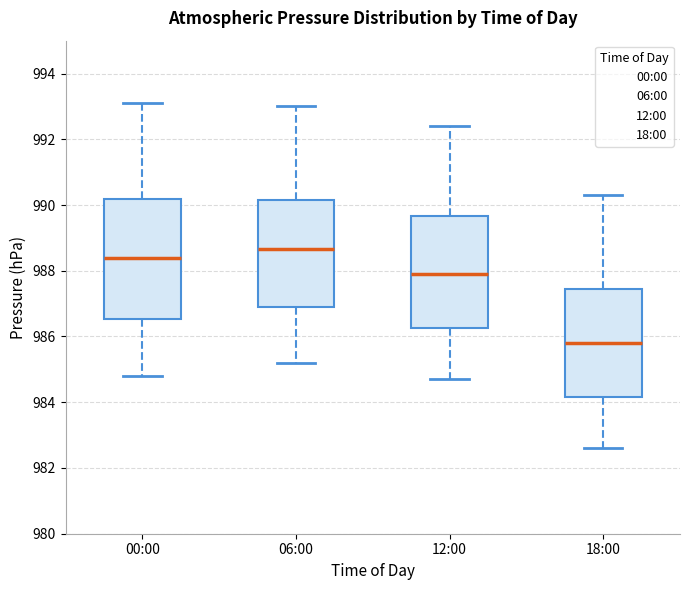

Which box has the highest median line?

06:00